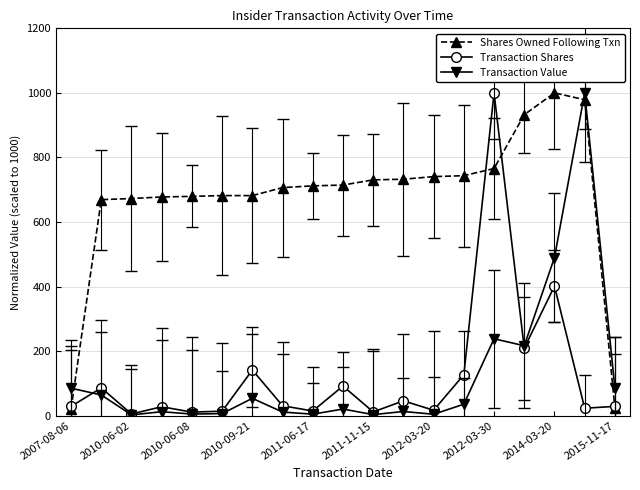

What is the value of the Shares Owned Following Txn point at the 16th from the left?

932.4